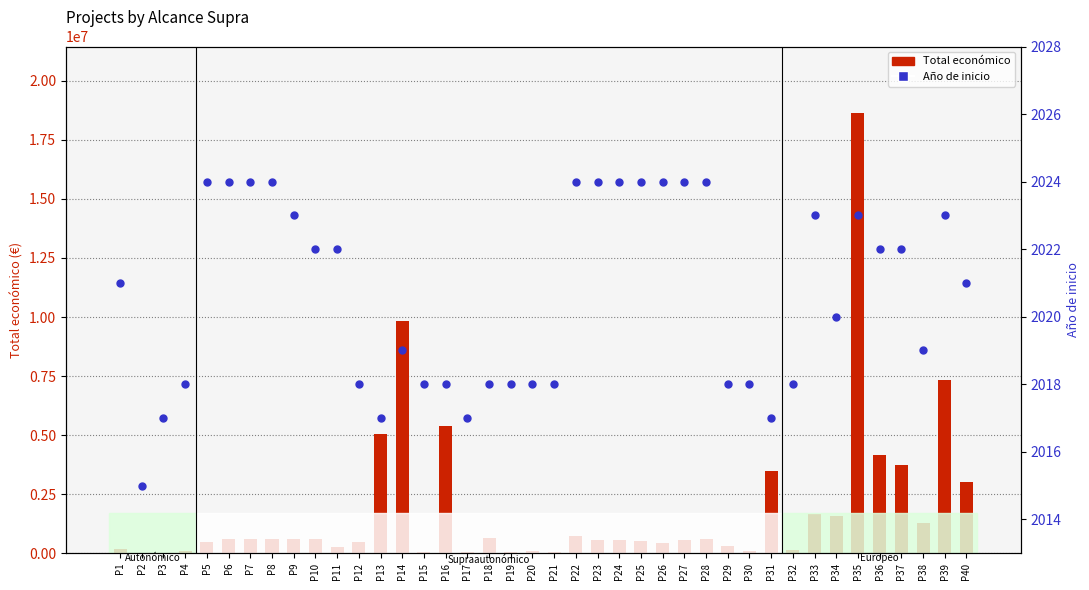

At which category is the sum across all series the highest?

P35